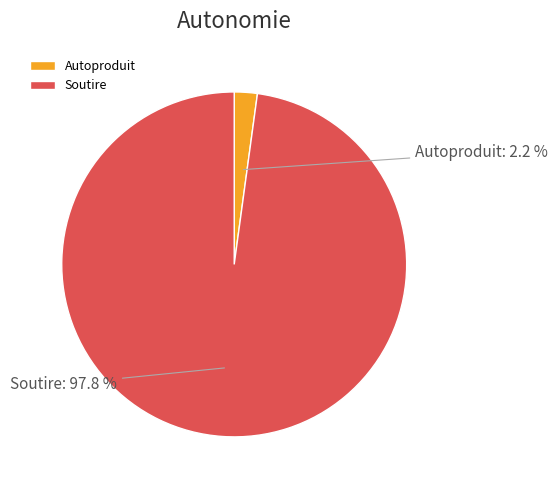

Rank the categories by value from highest to lowest.

Soutire, Autoproduit